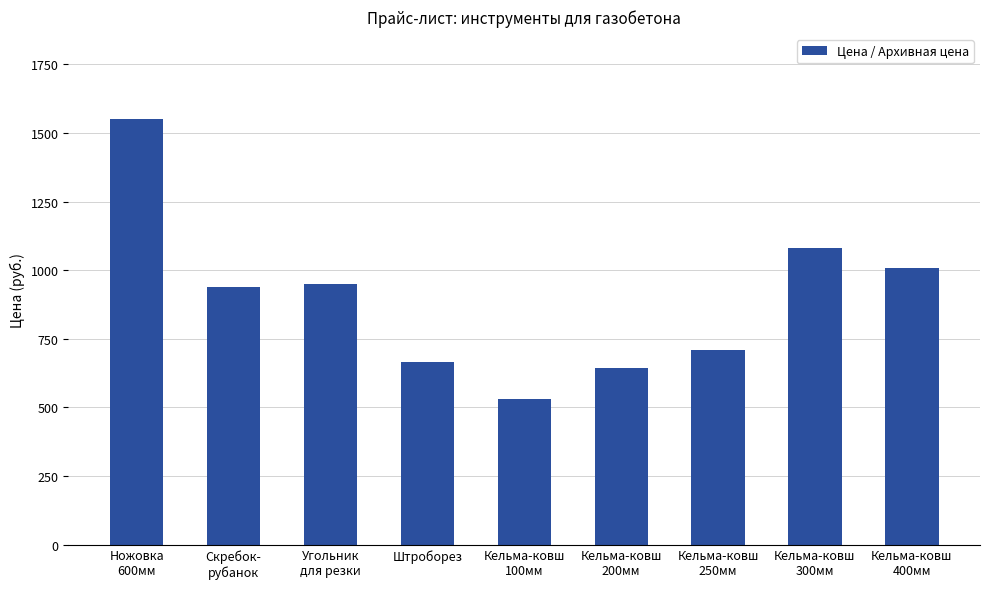

What position from the right is Угольник
для резки?

7